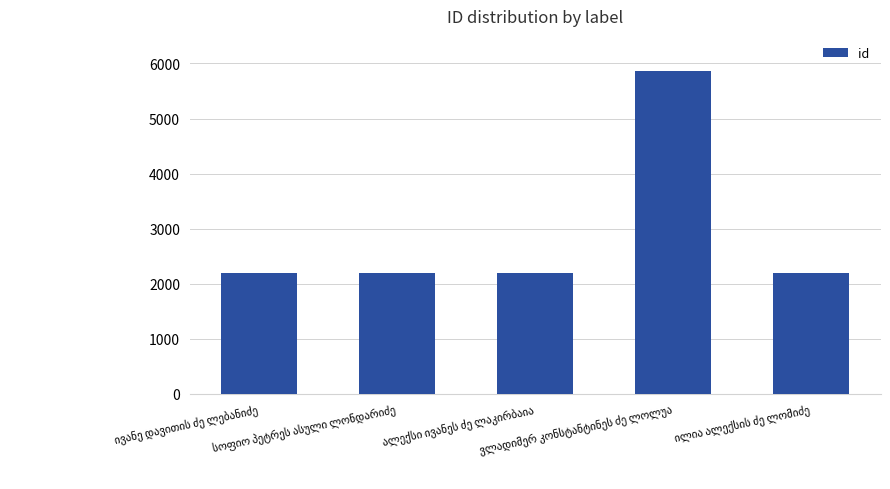

What is the value of the 1st bar from the left?

2189